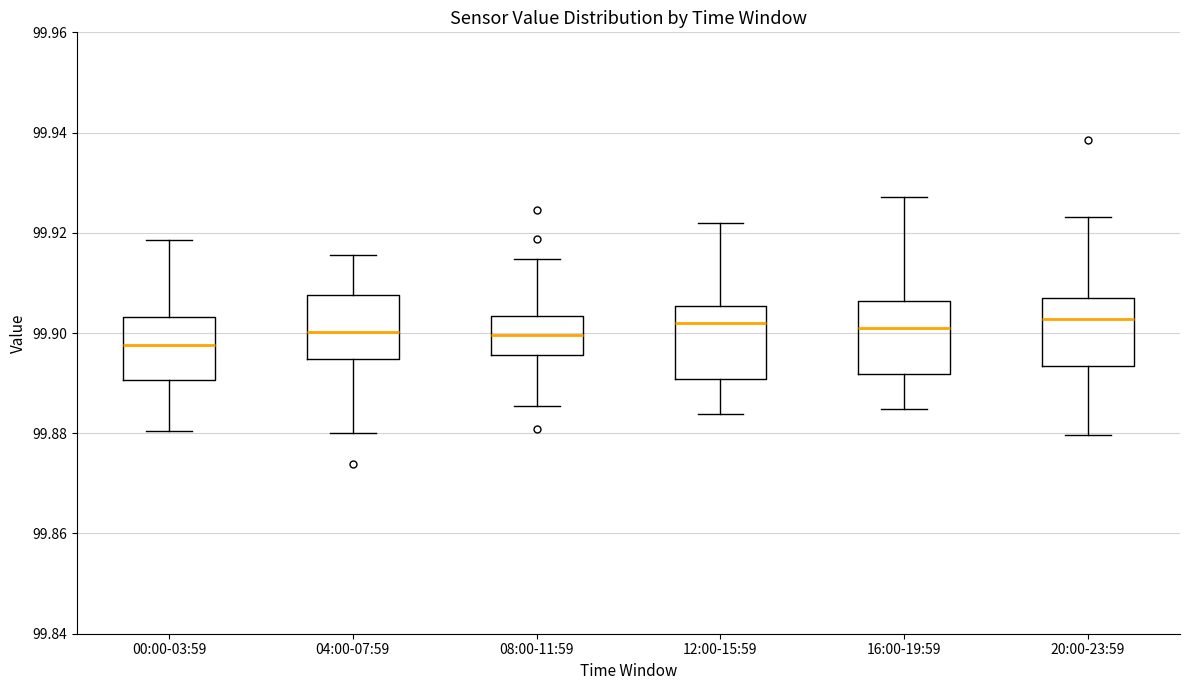

Which box's median line is the lowest?

00:00-03:59